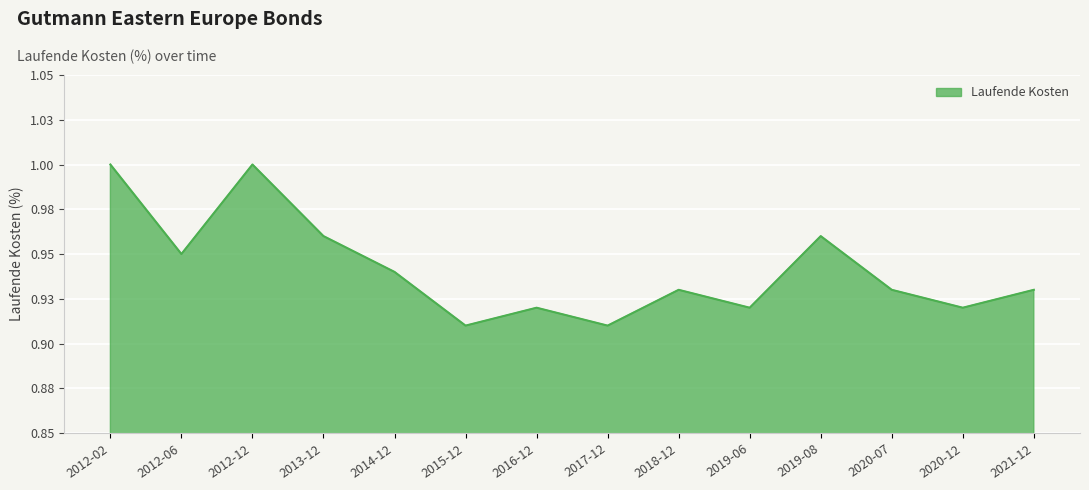

Does the chart have visible grid lines?

Yes